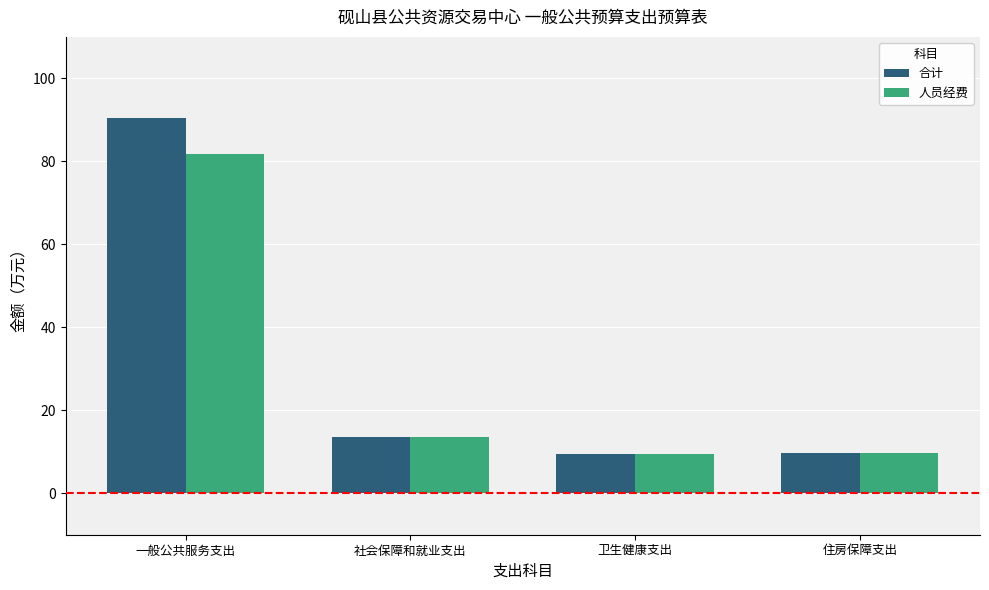

At which label is 合计 closest to 49?

社会保障和就业支出